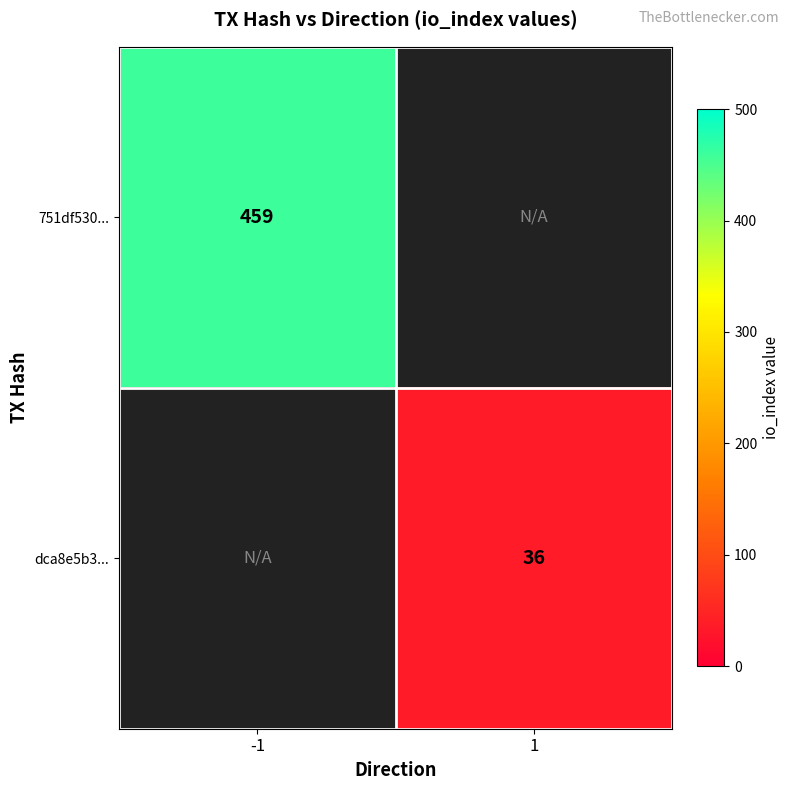

True or false: 751df530... has a value of 191.1 at -1.

False